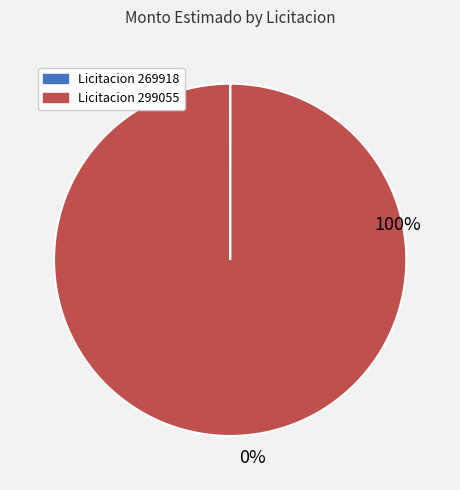

Does any single category account for the majority?

Yes